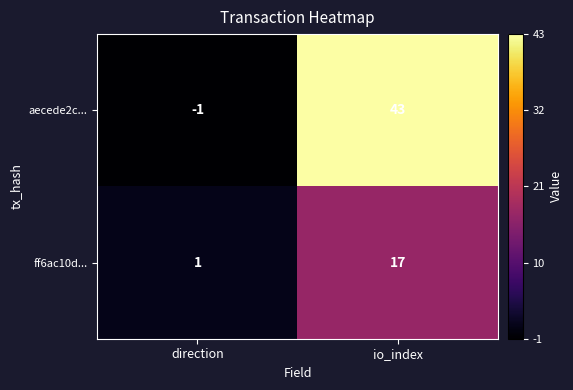

At which label does ff6ac10d... reach its peak?

io_index